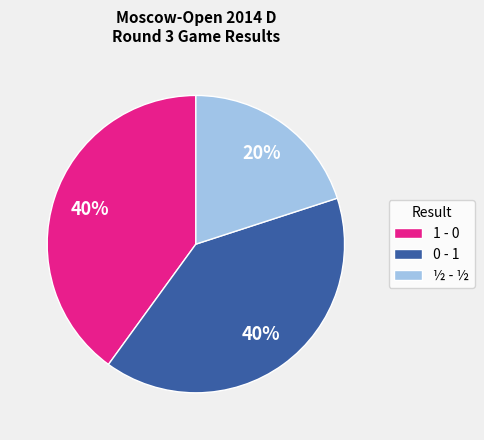

To the nearest percent, what is the difference between the 1 - 0 and ½ - ½ slice percentages?

20%